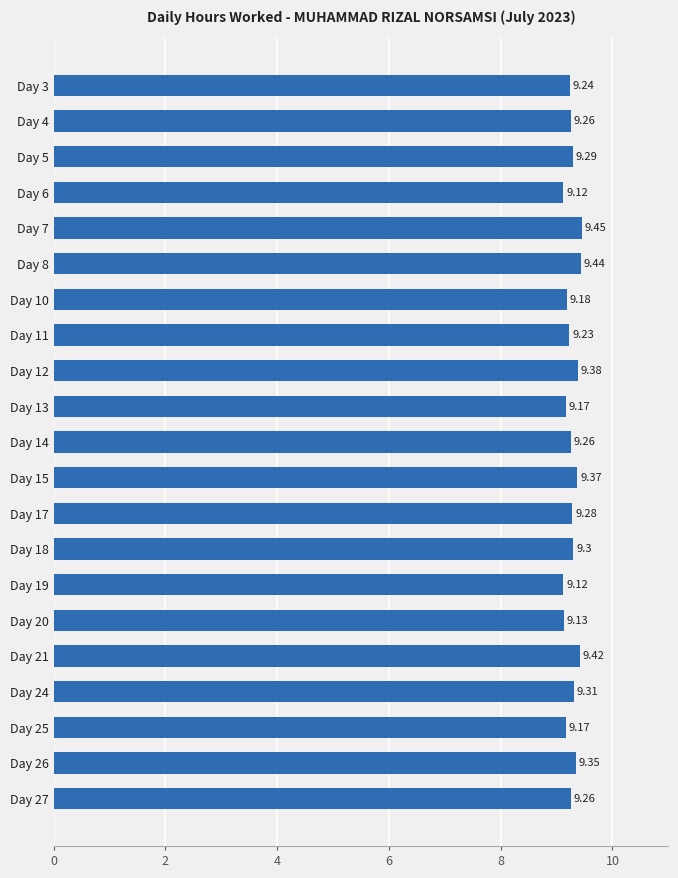

What is the ratio of the value at Day 17 to the value at Day 12?

1.0